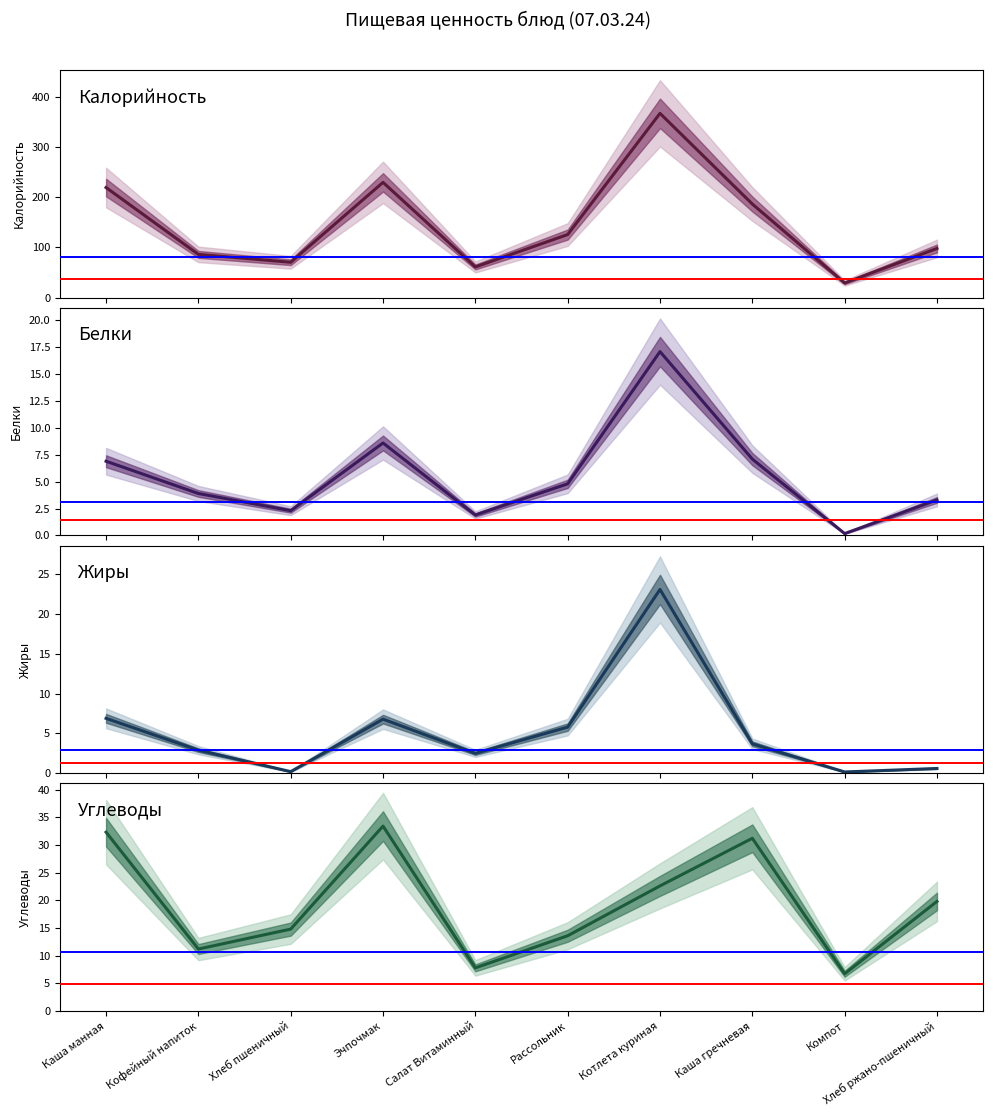

Rank the series by their maximum value, from lowest to highest.

Белки, Жиры, Углеводы, Калорийность